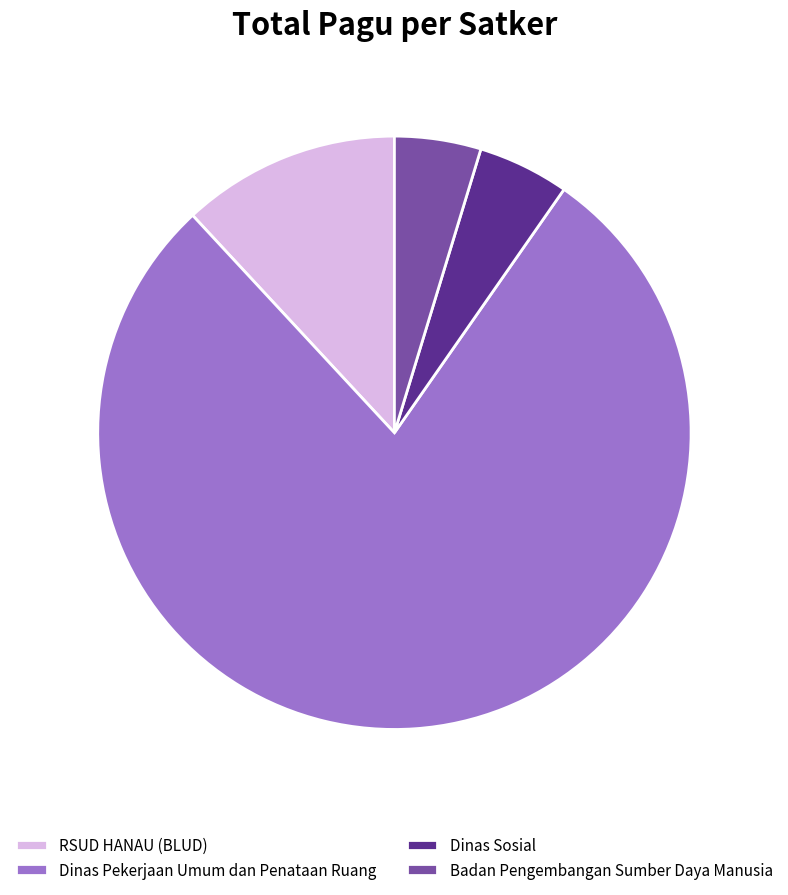

Combined, do Badan Pengembangan Sumber Daya Manusia and Dinas Pekerjaan Umum dan Penataan Ruang account for over 50%?

Yes